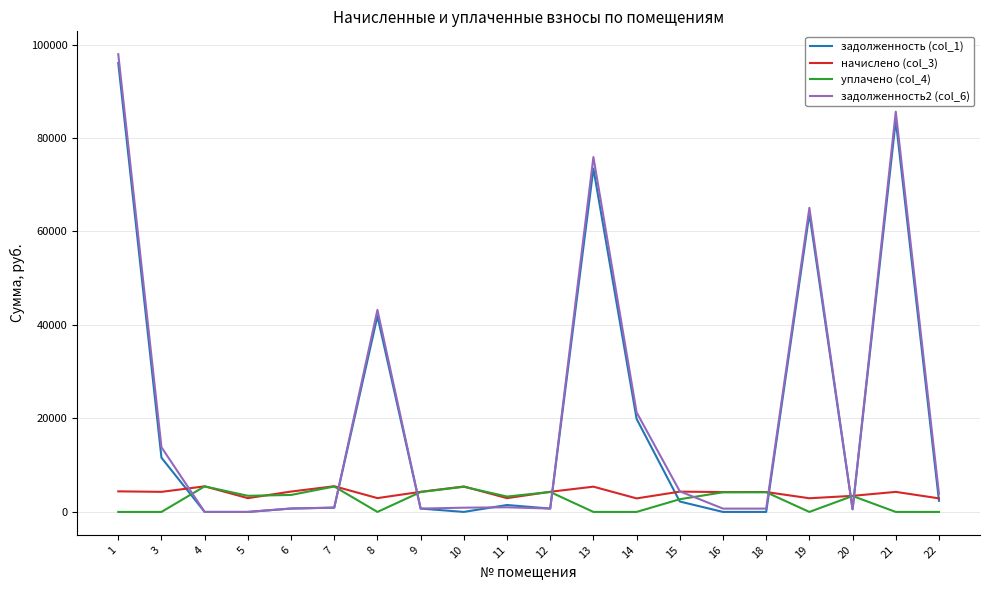

Which series has the largest range (max minus min)?

задолженность2 (col_6)